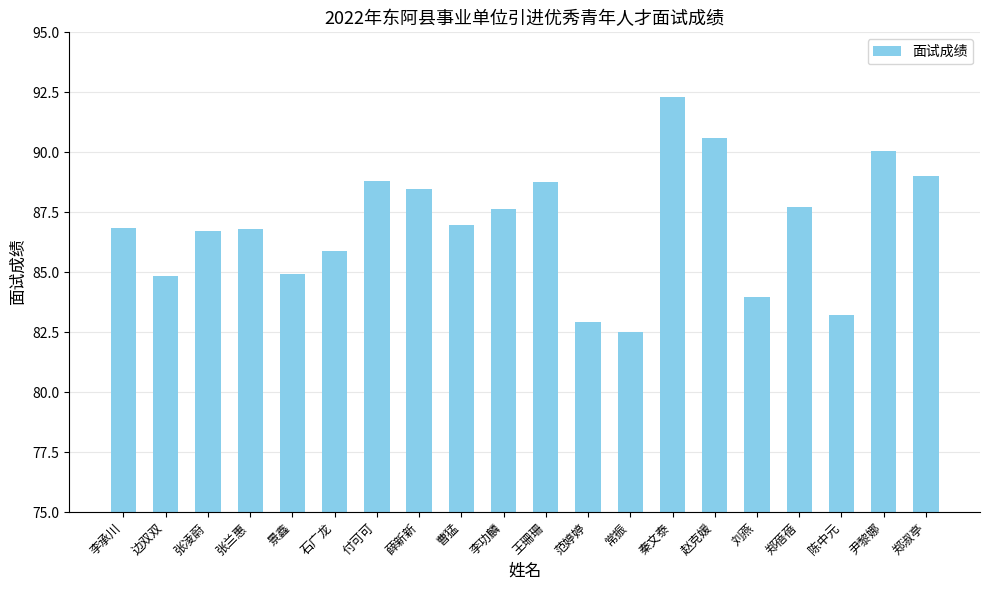

What is the greatest value displayed?

92.3